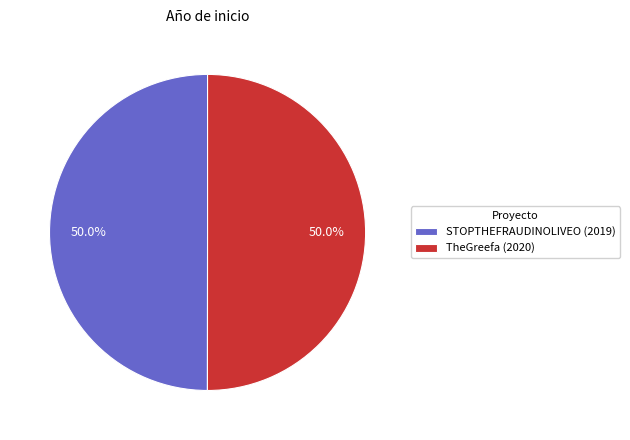

Is the sum of STOPTHEFRAUDINOLIVEO (2019) and TheGreefa (2020) greater than half?

Yes